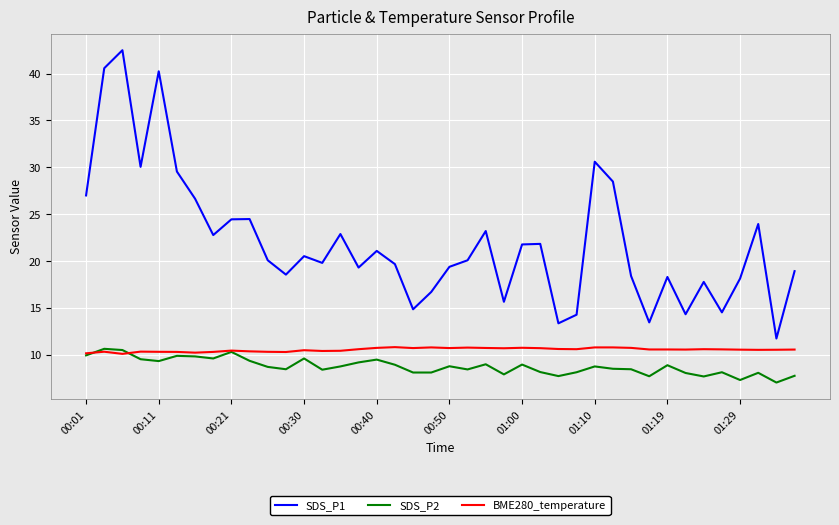

Which series has the largest range (max minus min)?

SDS_P1